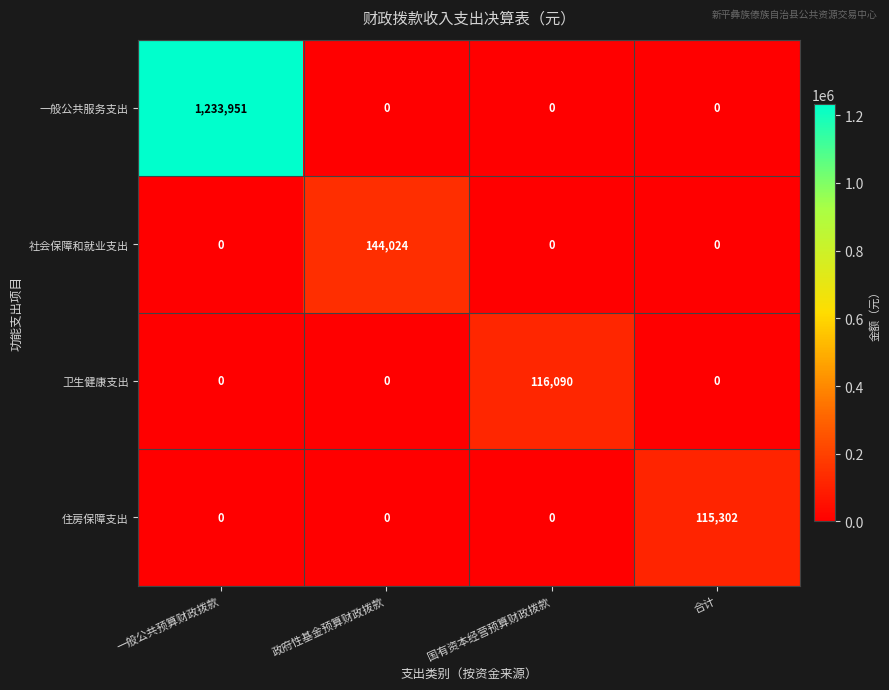

At which category does the chart reach its peak across all series?

一般公共预算财政拨款